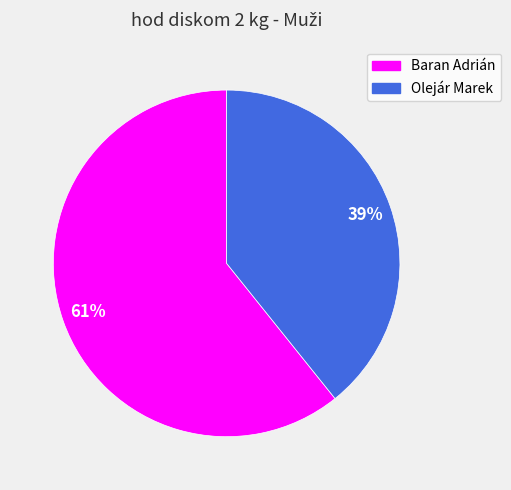

Does Olejár Marek account for over 50% of the chart?

No